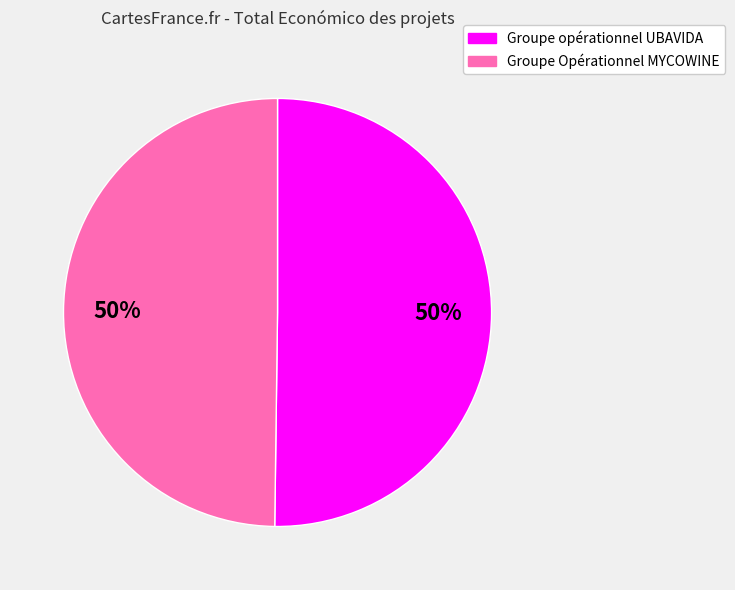

To the nearest percent, what is the combined percentage of Groupe Opérationnel MYCOWINE and Groupe opérationnel UBAVIDA?

100%